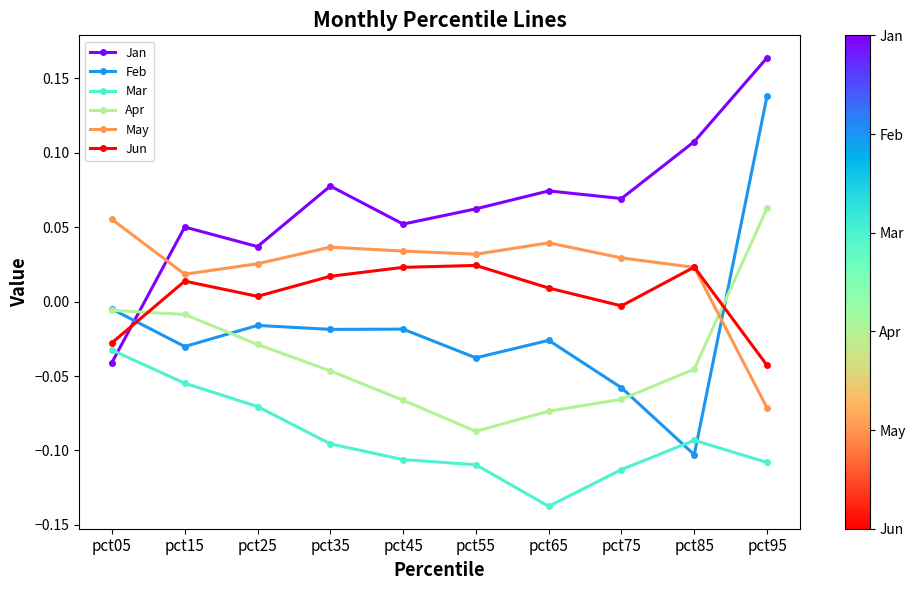

True or false: May has more than 0 interior local peaks.

True